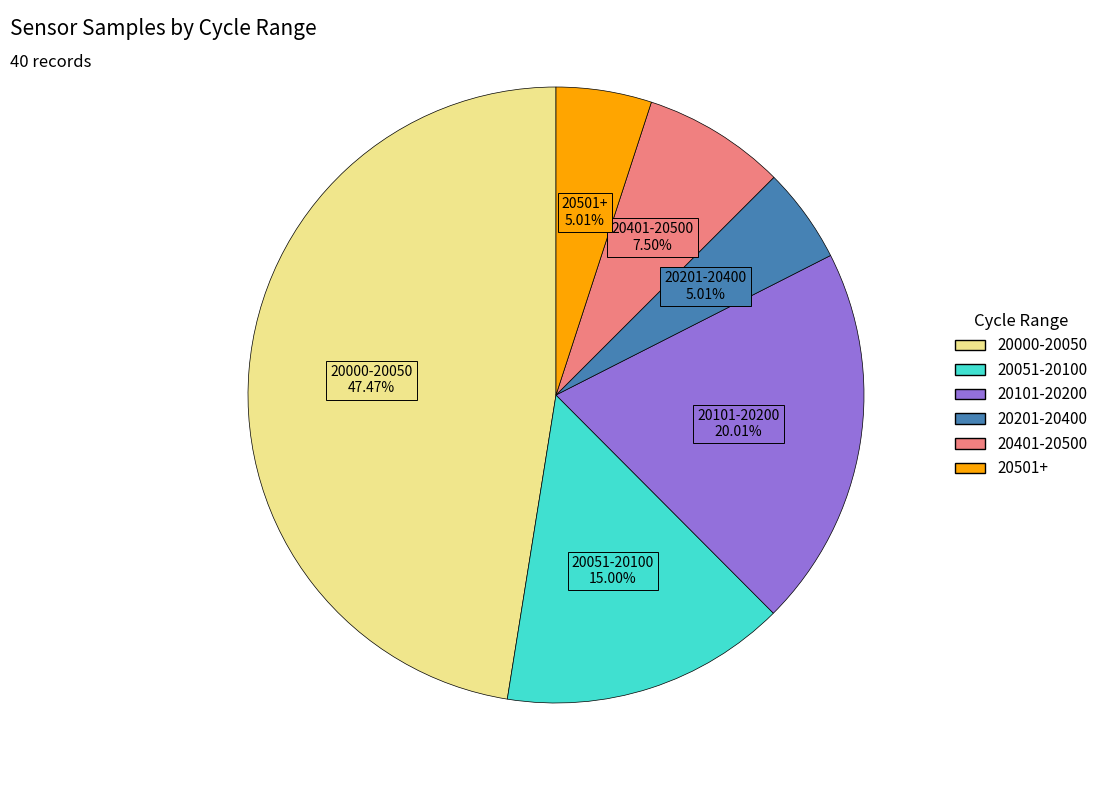

What is the largest slice in the pie chart?

20000-20050